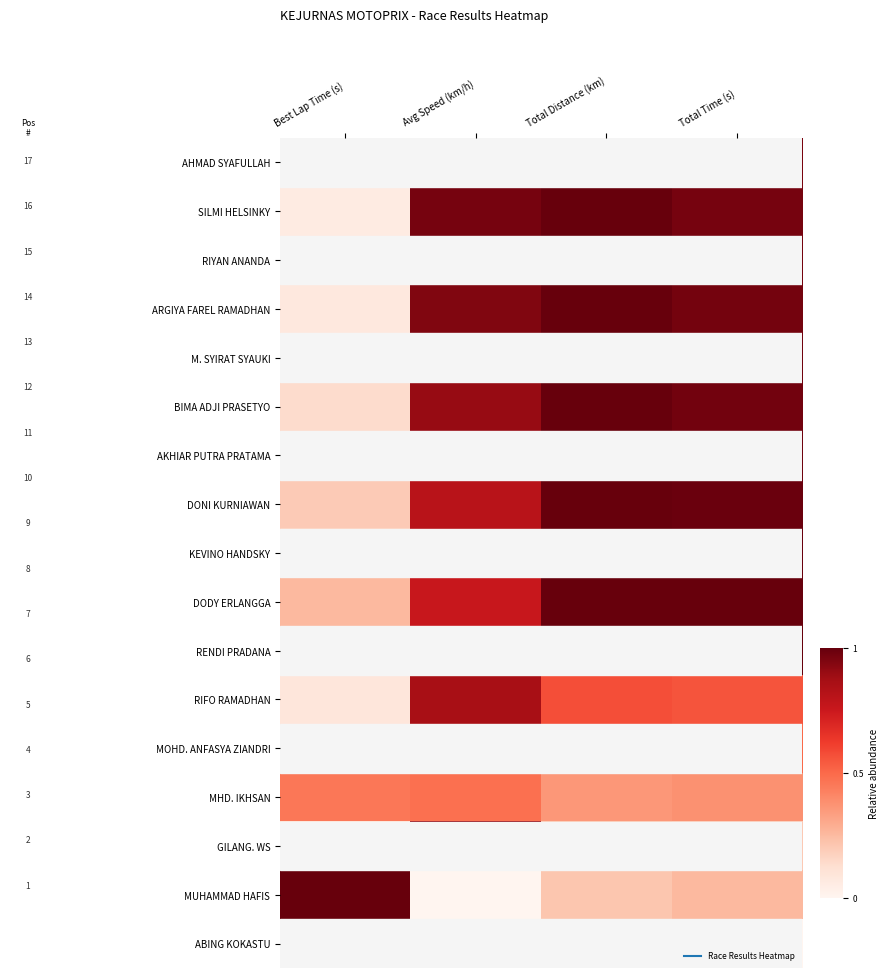

At which category does the chart reach its peak across all series?

Avg Speed (km/h)